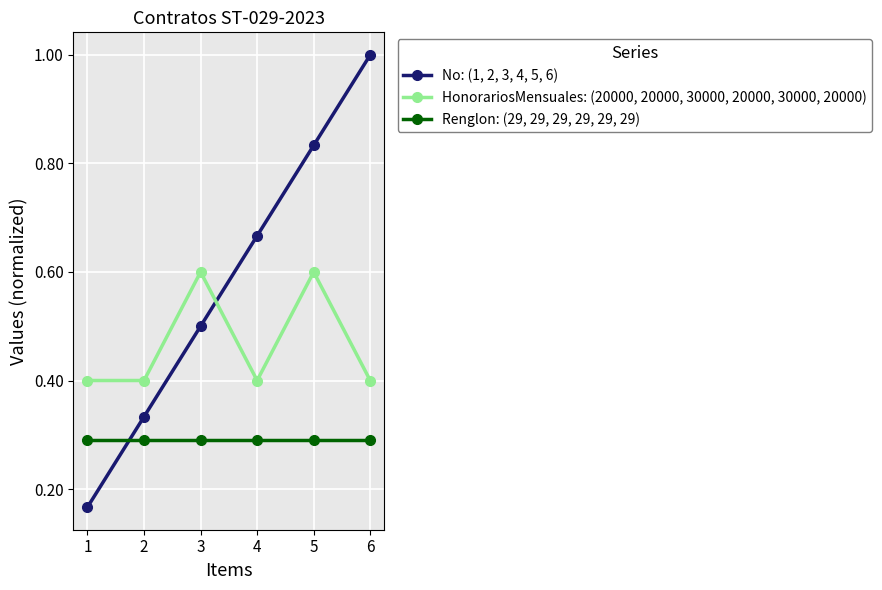

What is the value of the HonorariosMensuales: (20000, 20000, 30000, 20000, 30000, 20000) point at the 1st from the left?

0.4